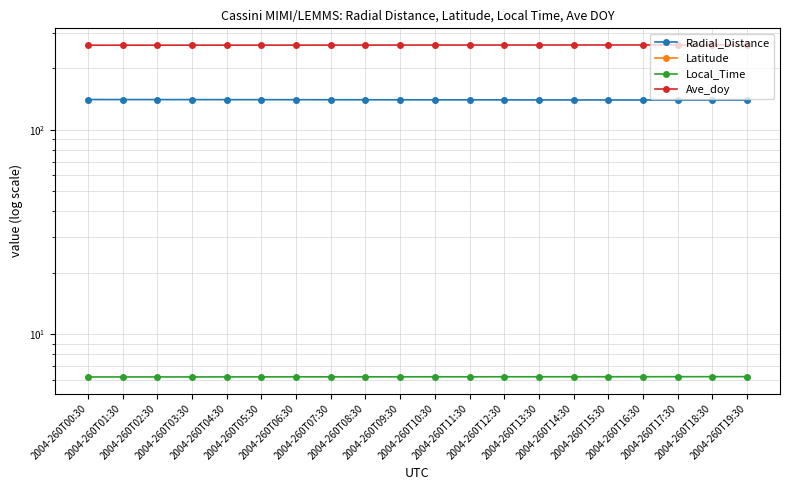

What is the label of the 12th point from the left?

2004-260T11:30